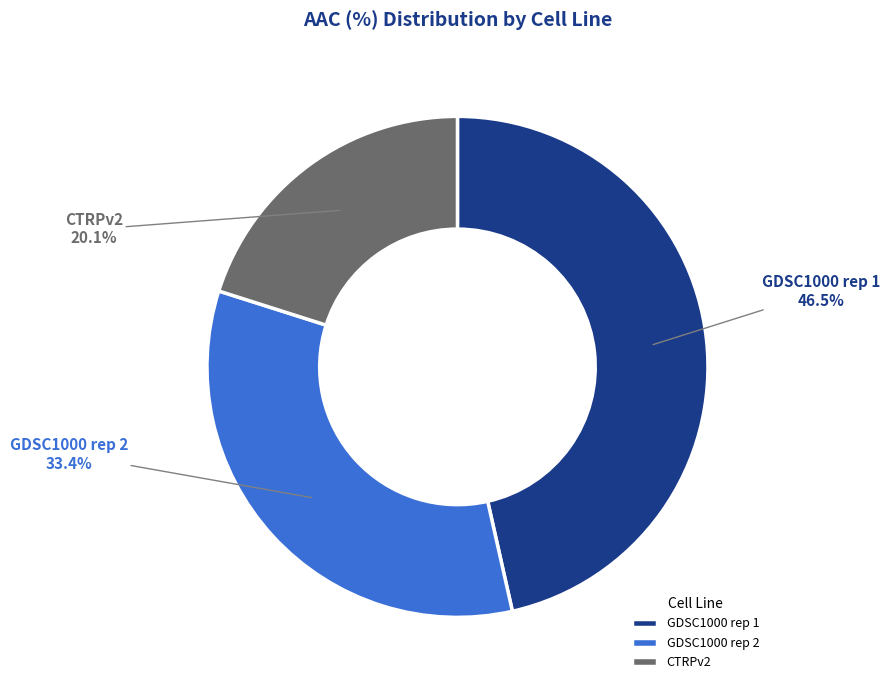

To the nearest percent, what is the combined percentage of GDSC1000 rep 1 and GDSC1000 rep 2?

80%